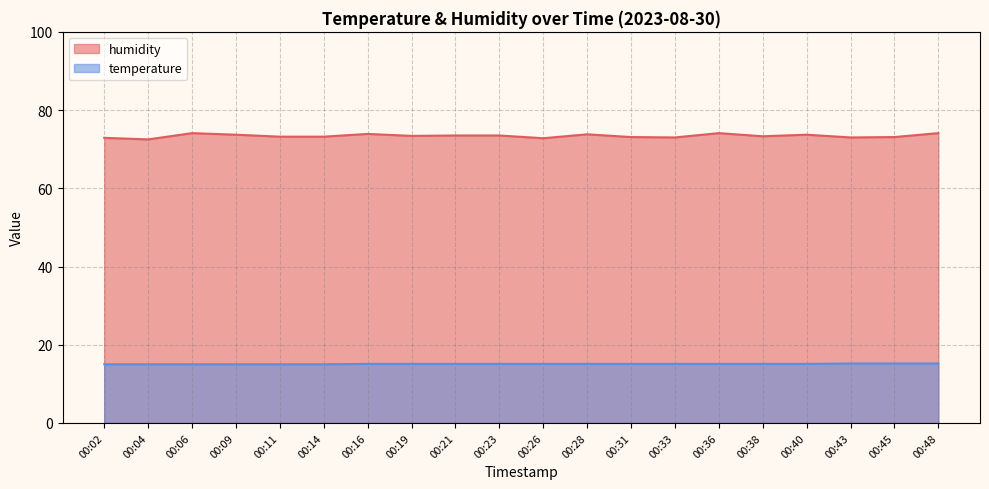

What are all the series names shown in the legend?

humidity, temperature